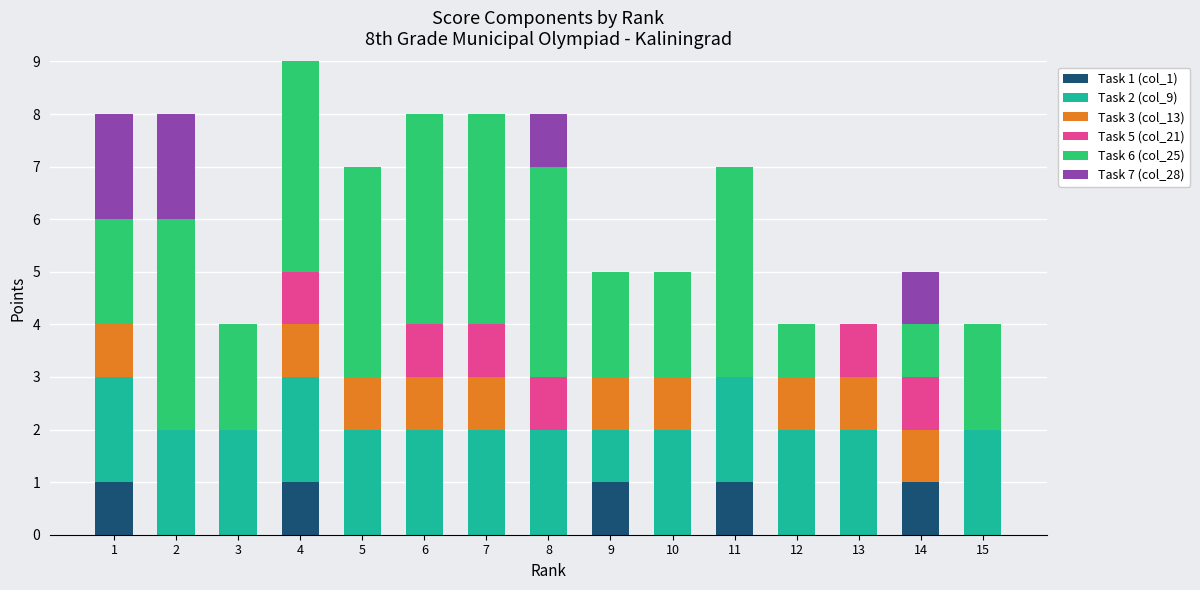

The Task 1 (col_1) series shows 0 at 10. True or false?

True